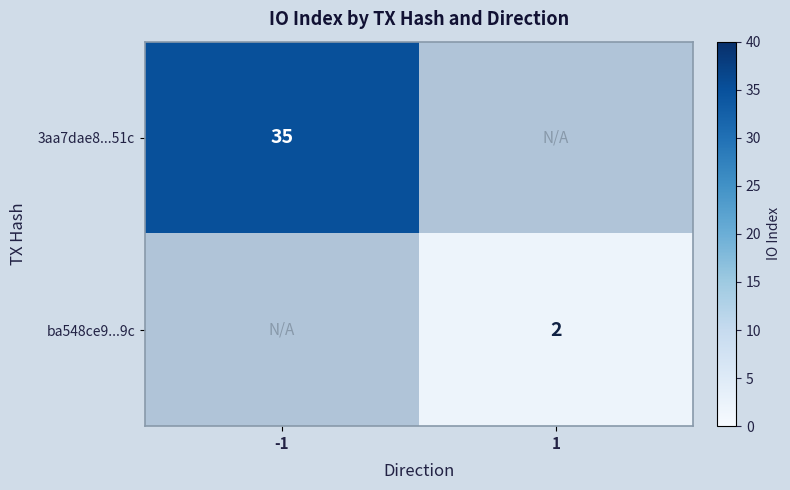

Read the ba548ce9...9c value at 1.

2.0